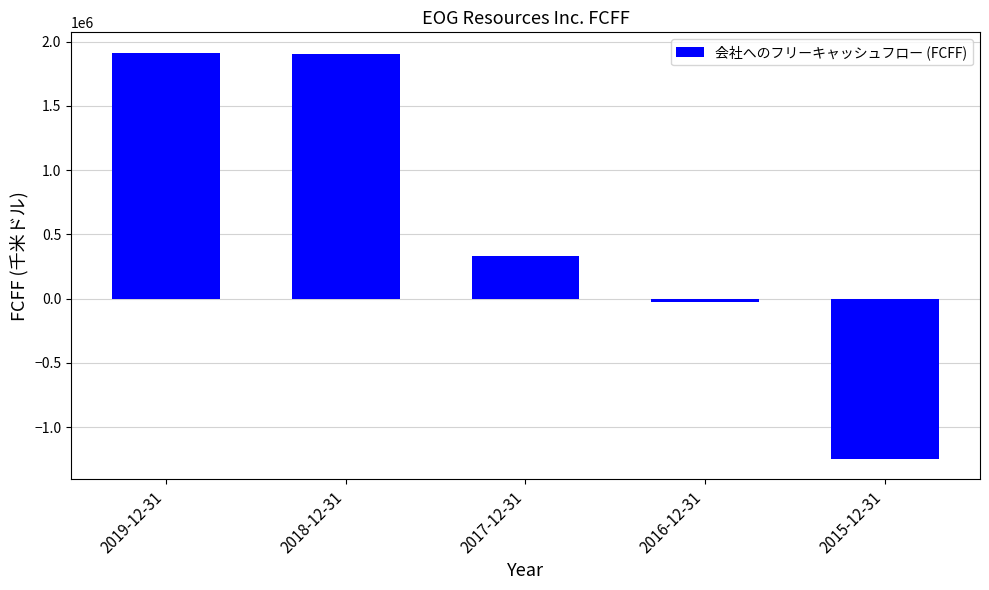

Which has a higher value, 2017-12-31 or 2018-12-31?

2018-12-31